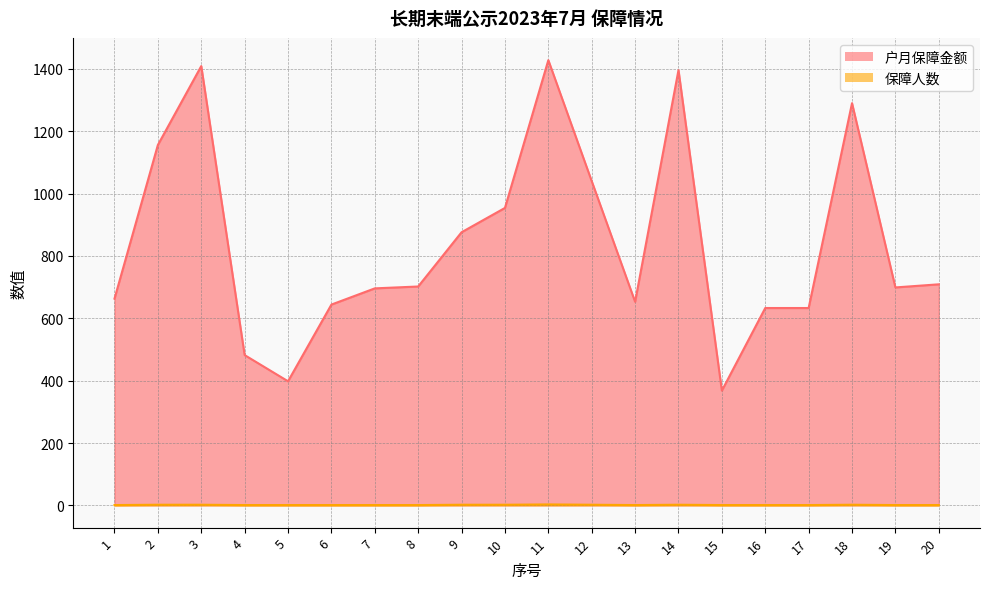

What is the minimum value for 户月保障金额?

368